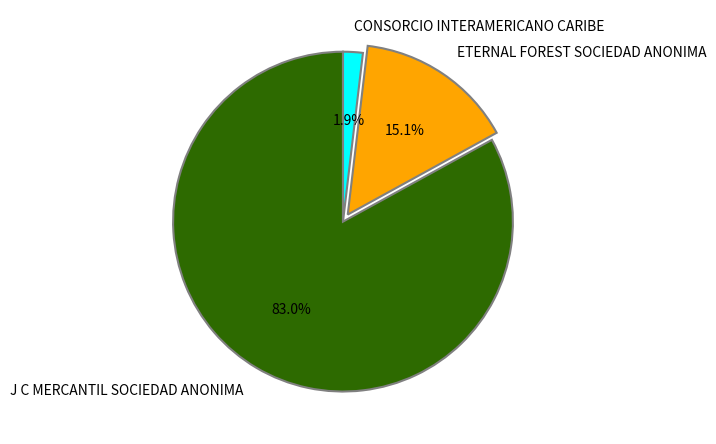

Count the number of slices in the pie.

3